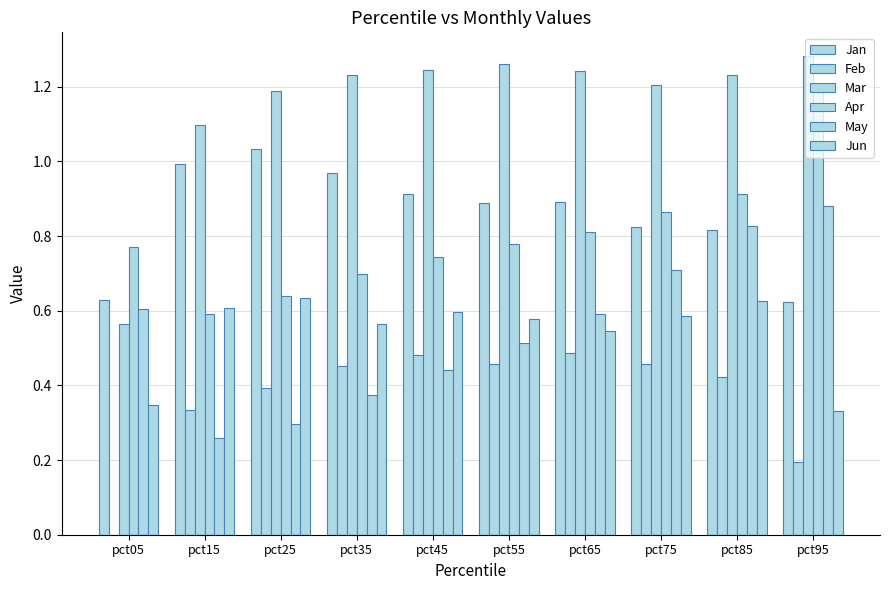

How many groups of bars are there?

10